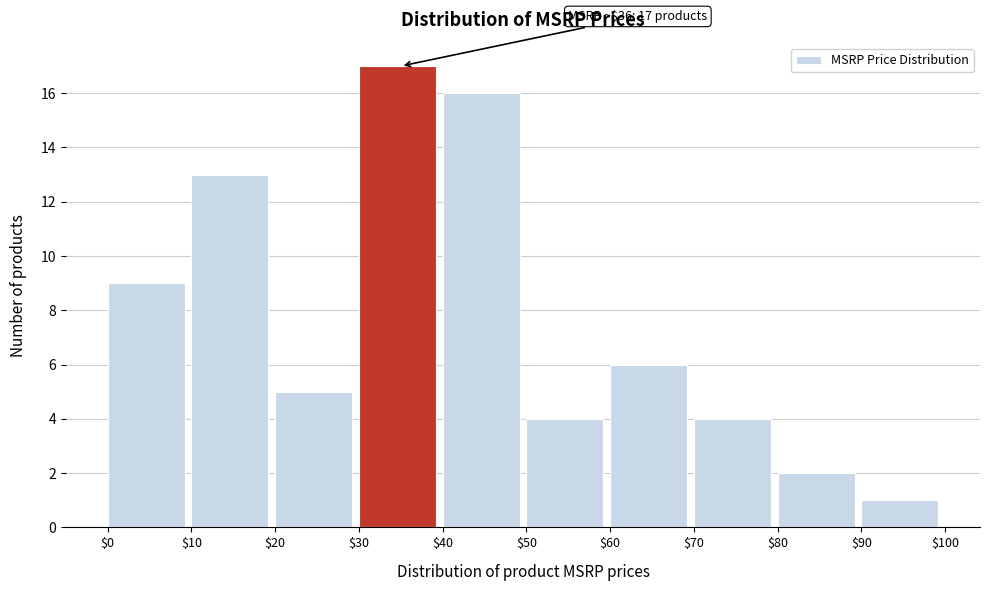

Which range on the x-axis has the tallest bar?

$30 to $40